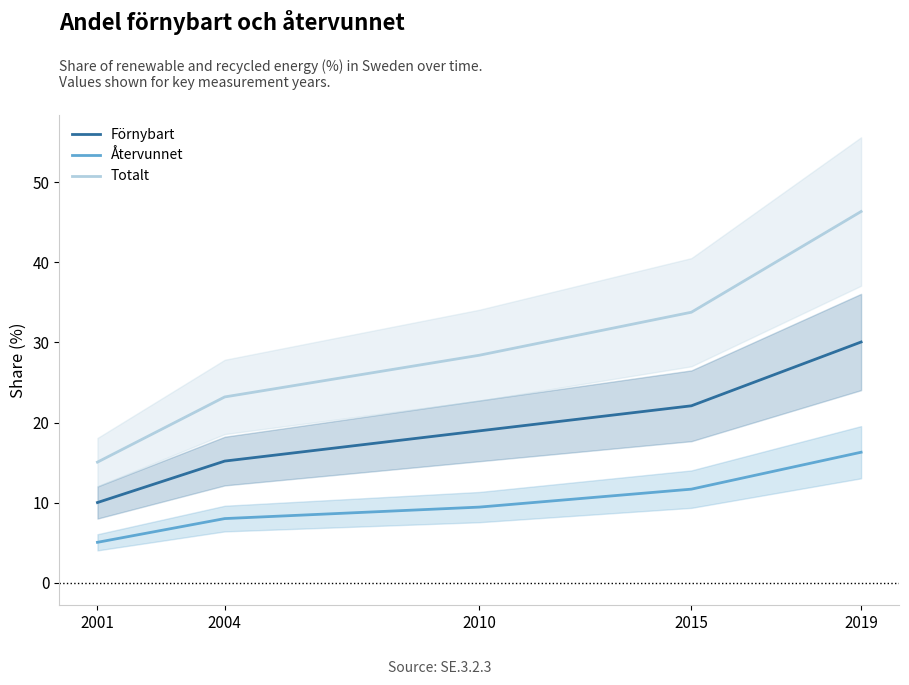

Rank the series at 2004 from lowest to highest value.

Återvunnet, Förnybart, Totalt